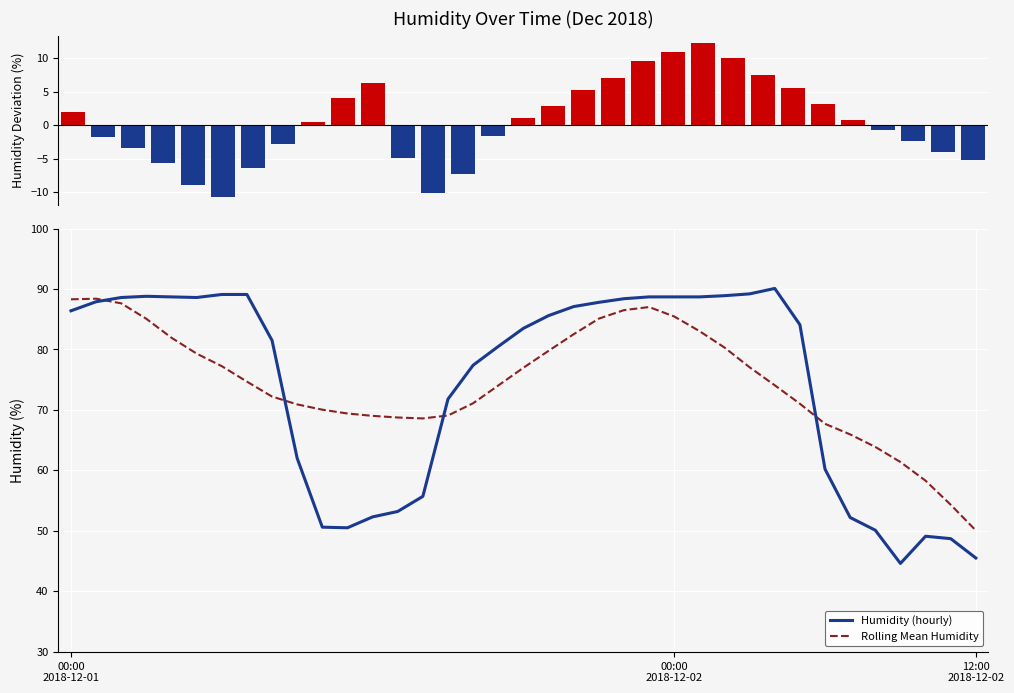

What is the lowest value of the Rolling Mean Humidity series?

50.1